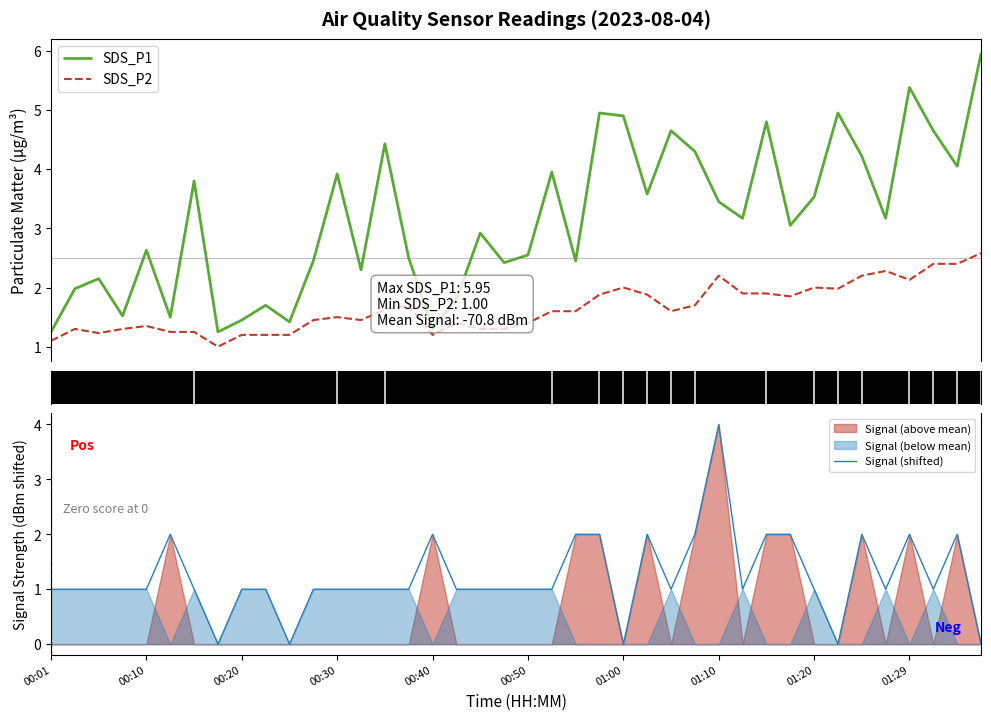

At 13, list the series in order from smallest to largest.

Signal (shifted), SDS_P2, SDS_P1